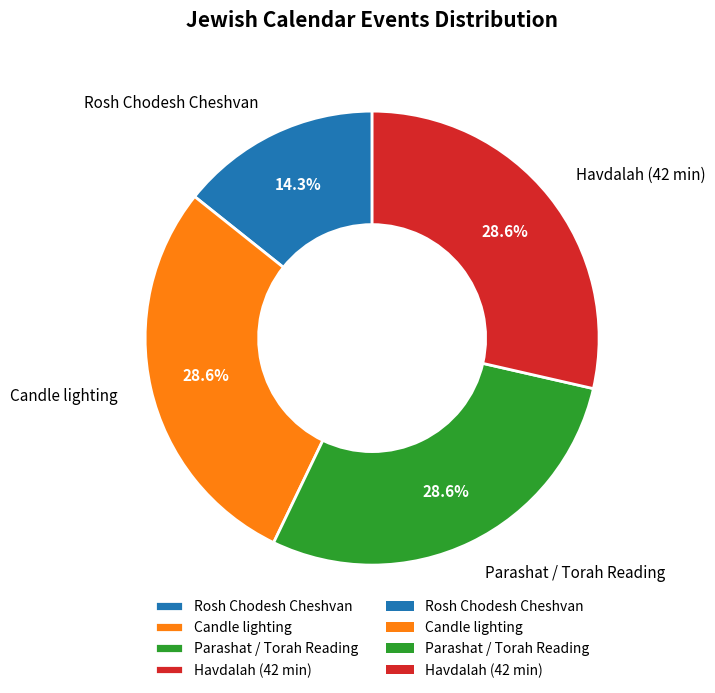

Between Rosh Chodesh Cheshvan and Havdalah (42 min), which is larger?

Havdalah (42 min)